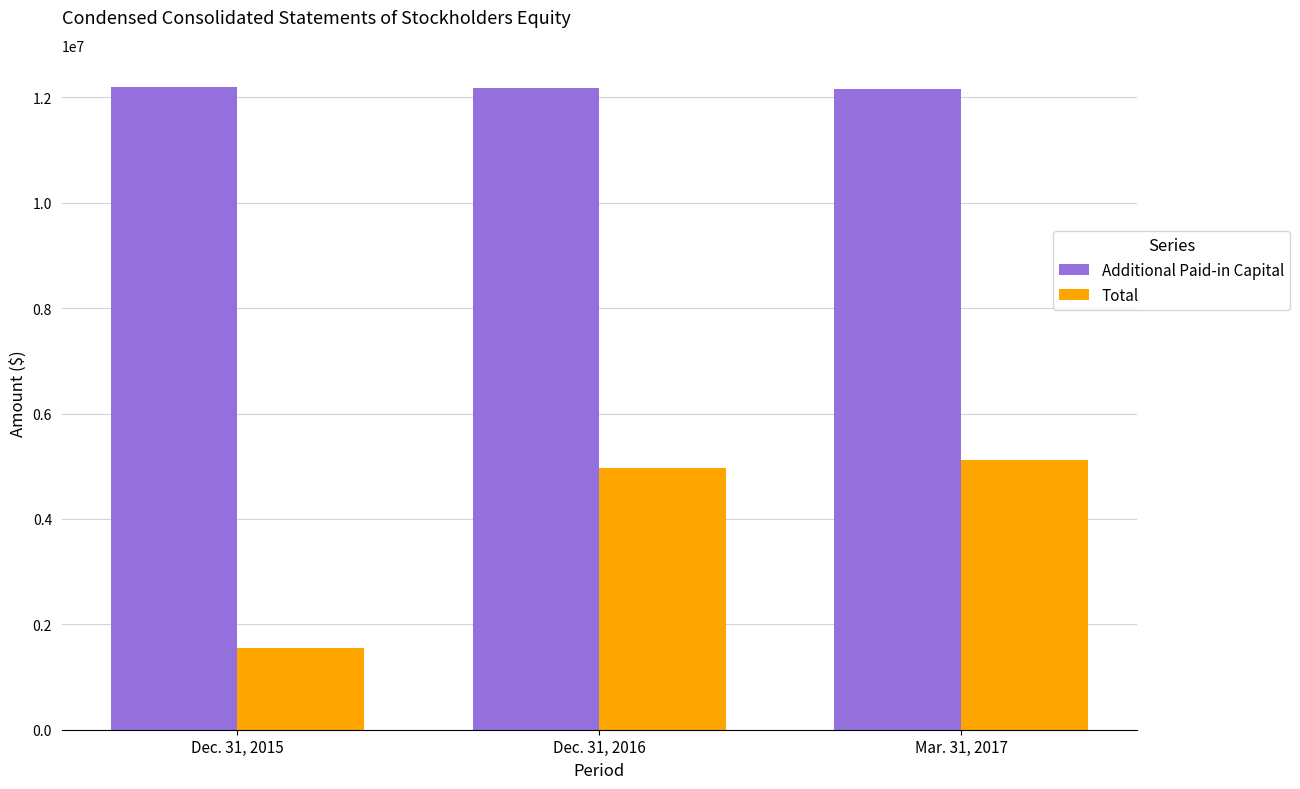

At how many categories does at least one series exceed 4580443?

3